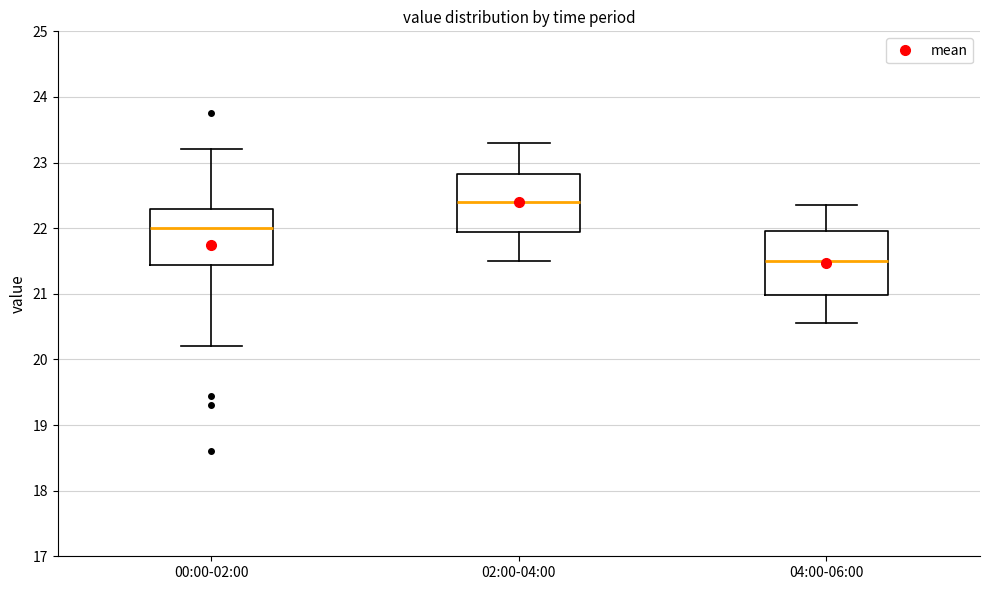

Reading left to right, transcribe this box plot: for each box, give where its median line is, the range the box spans, and where its two whiskers end, as read against the y-axis. The values are not printed on the chart, so give them approximately, as read against the axis.

00:00-02:00: median 22.0, box 21.4 to 22.3, whiskers 20.2 to 23.2
02:00-04:00: median 22.4, box 21.9 to 22.8, whiskers 21.5 to 23.3
04:00-06:00: median 21.5, box 21.0 to 22.0, whiskers 20.6 to 22.4